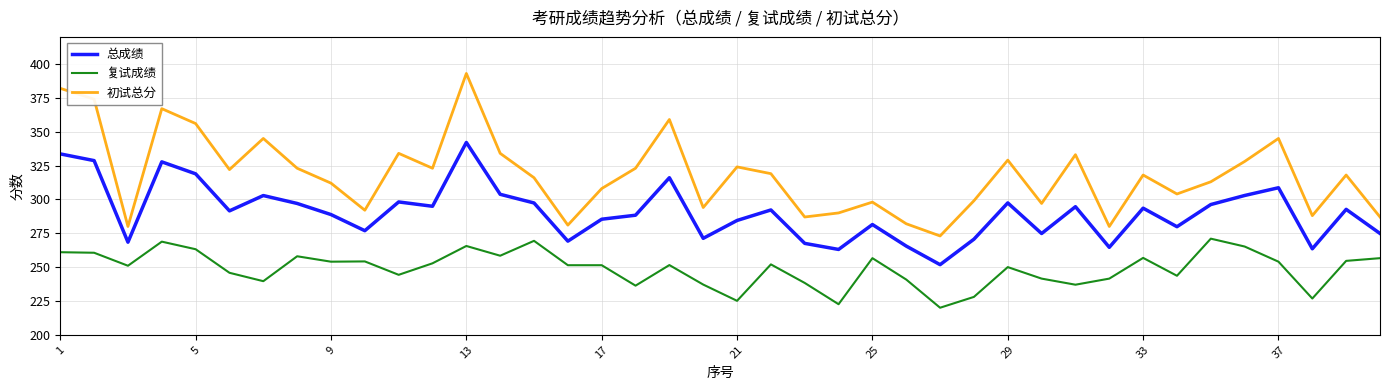

What is the minimum value for 初试总分?

273.0